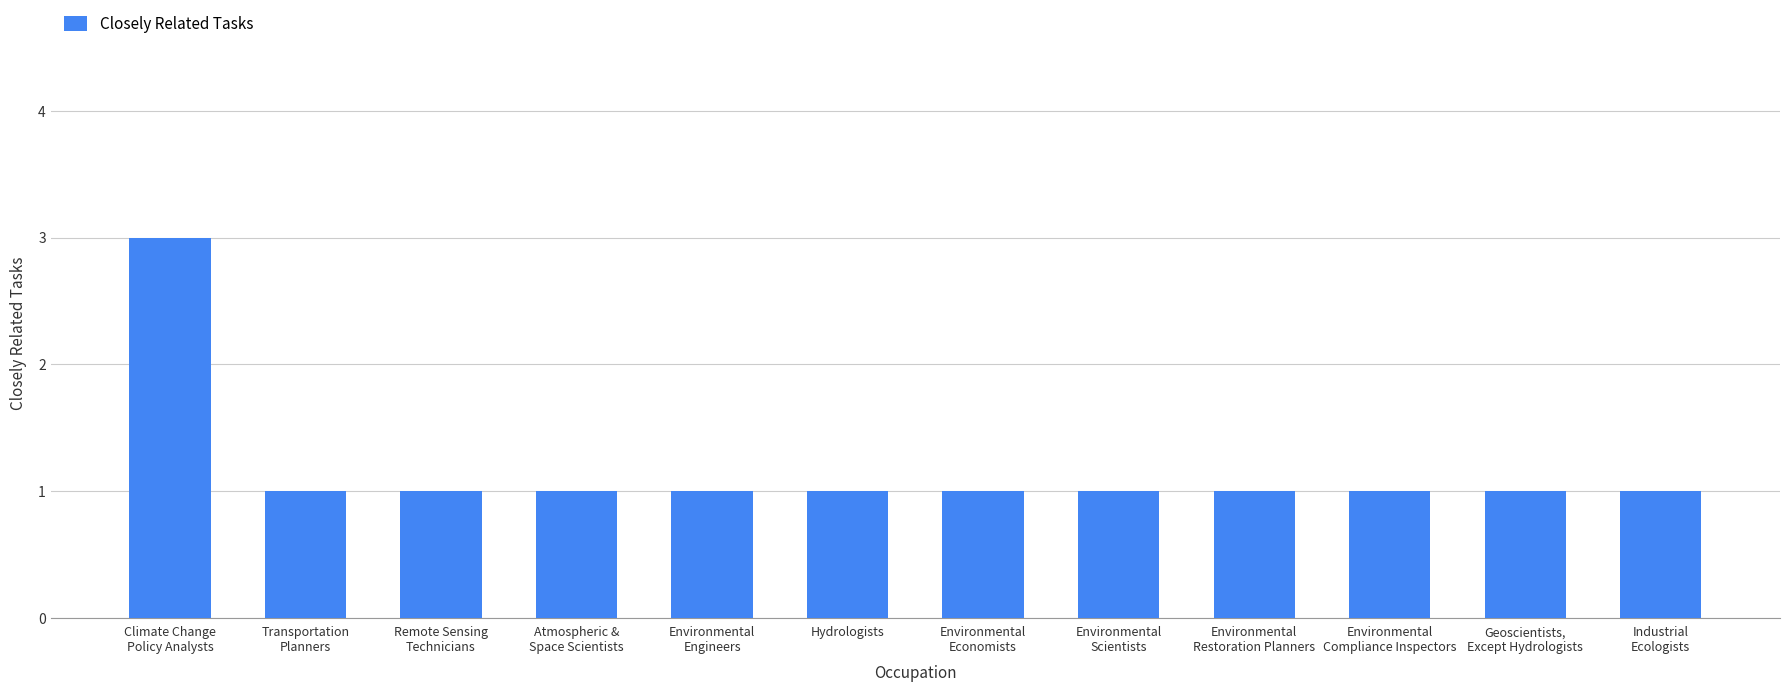

Read the value at Environmental
Economists.

1